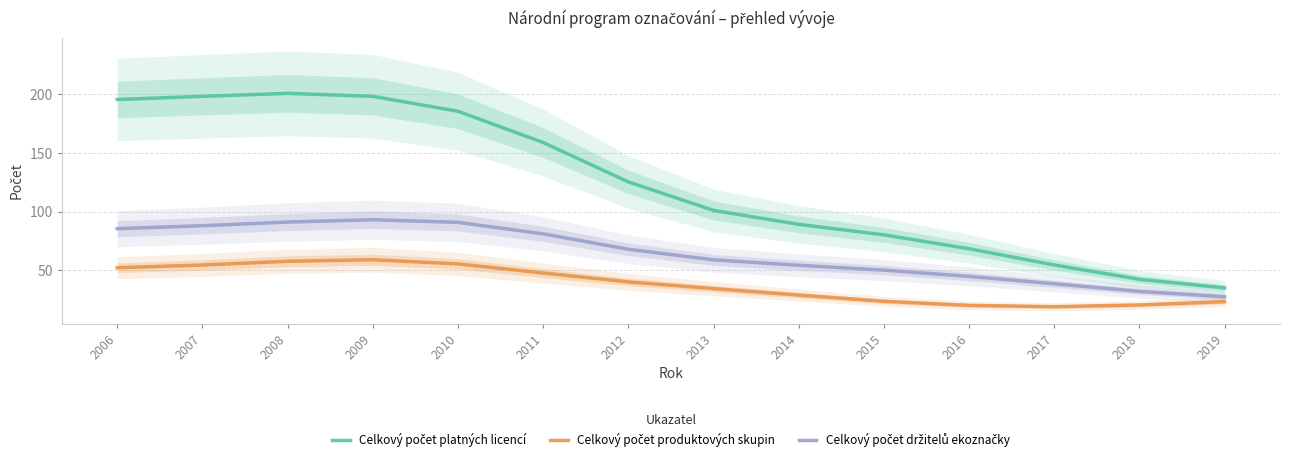

What are all the series names shown in the legend?

Celkový počet platných licencí, Celkový počet produktových skupin, Celkový počet držitelů ekoznačky